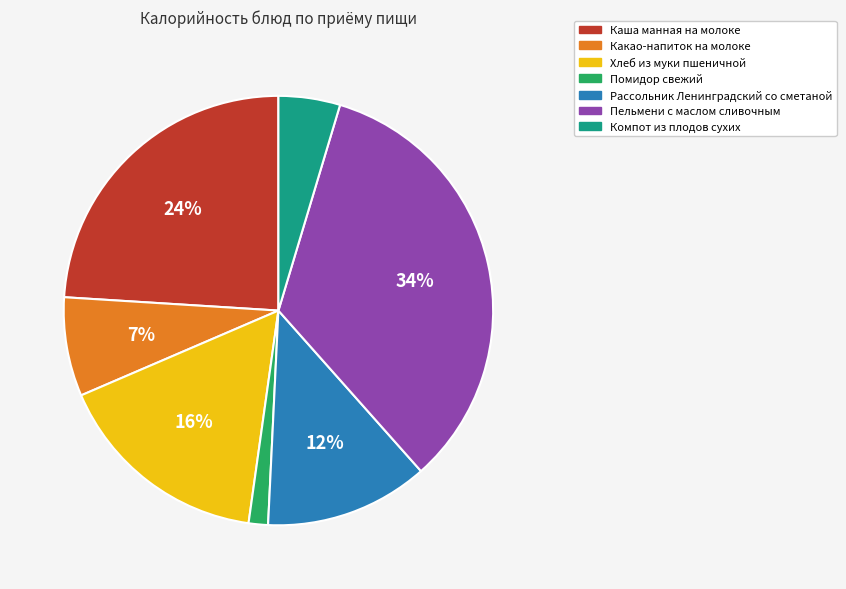

To the nearest percent, what is the average slice percentage?

14%